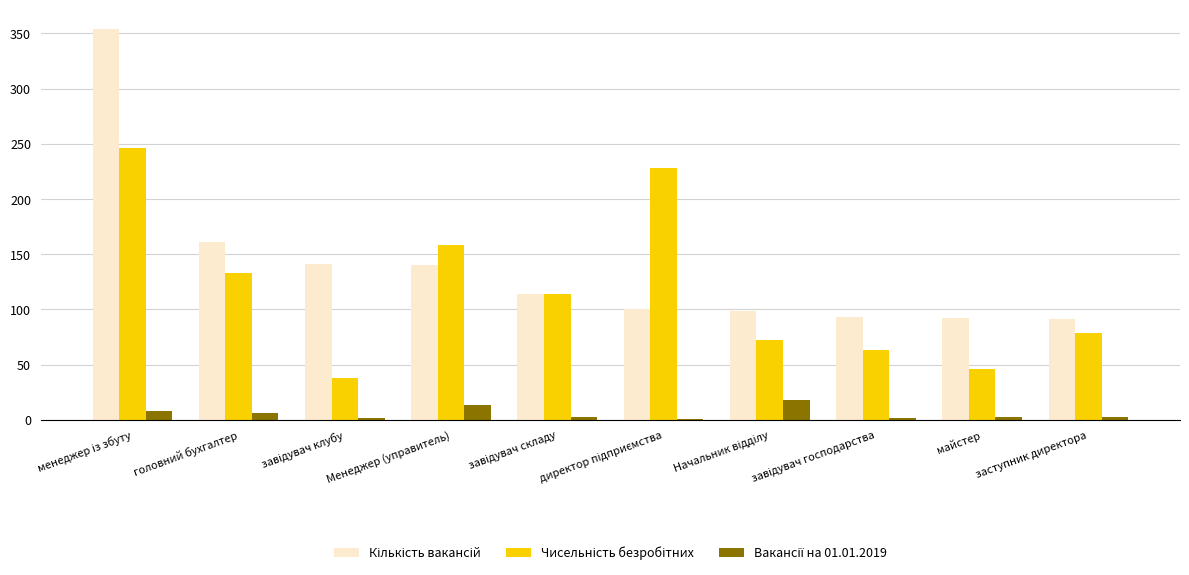

What is the greatest value displayed?

354